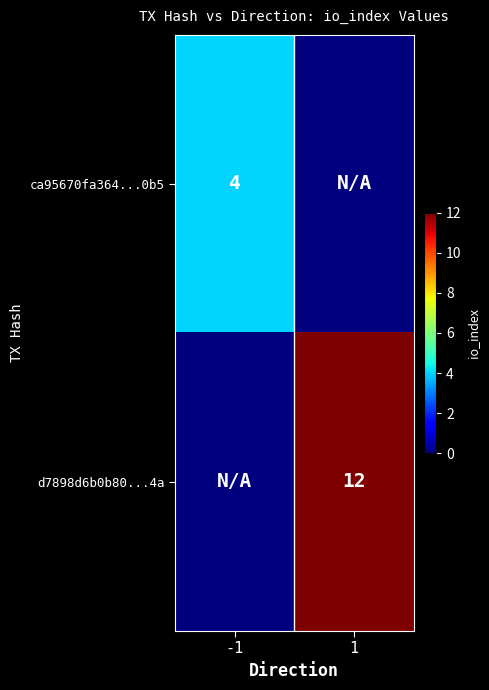

True or false: ca95670fa364...0b5 has a value of 4 at -1.

True